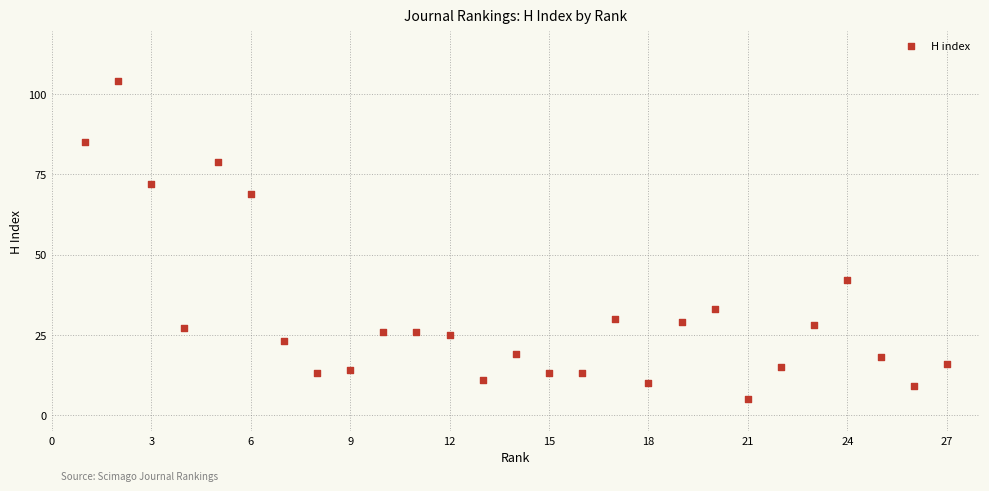

What Y value in the scatter plot is closest to 54?

42